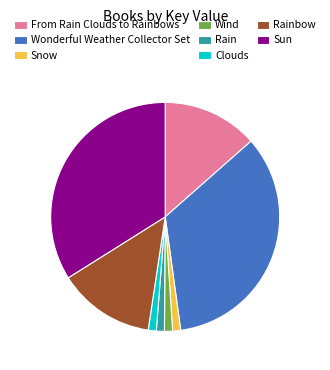

Between Wind and Wonderful Weather Collector Set, which is larger?

Wonderful Weather Collector Set